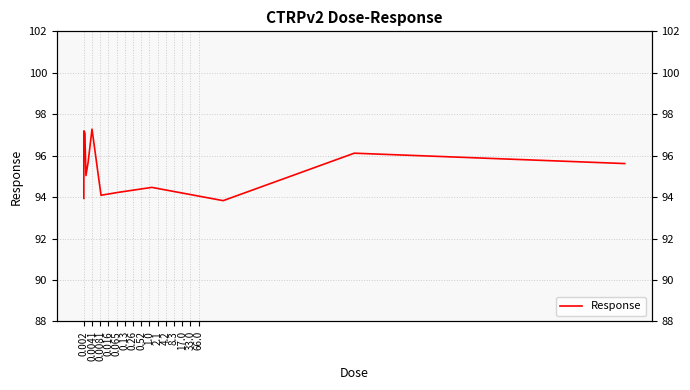

How many data points are above 95?

10